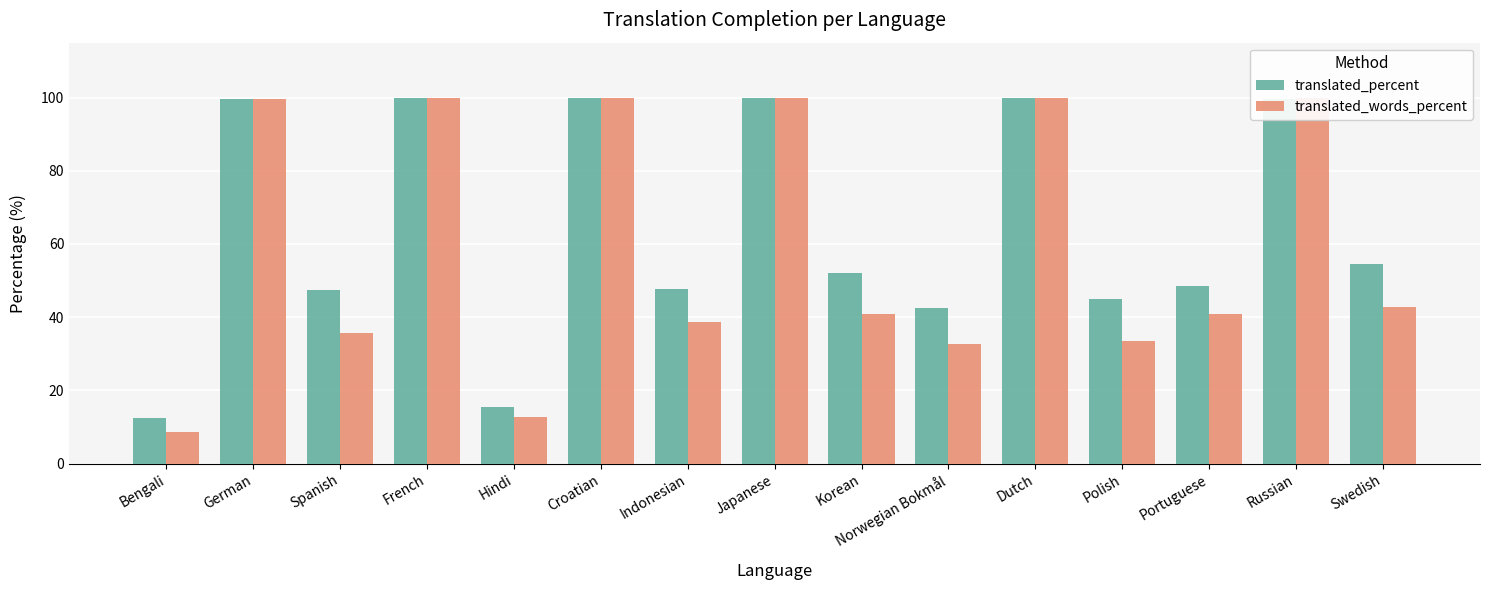

Read the translated_words_percent value at Polish.

33.5